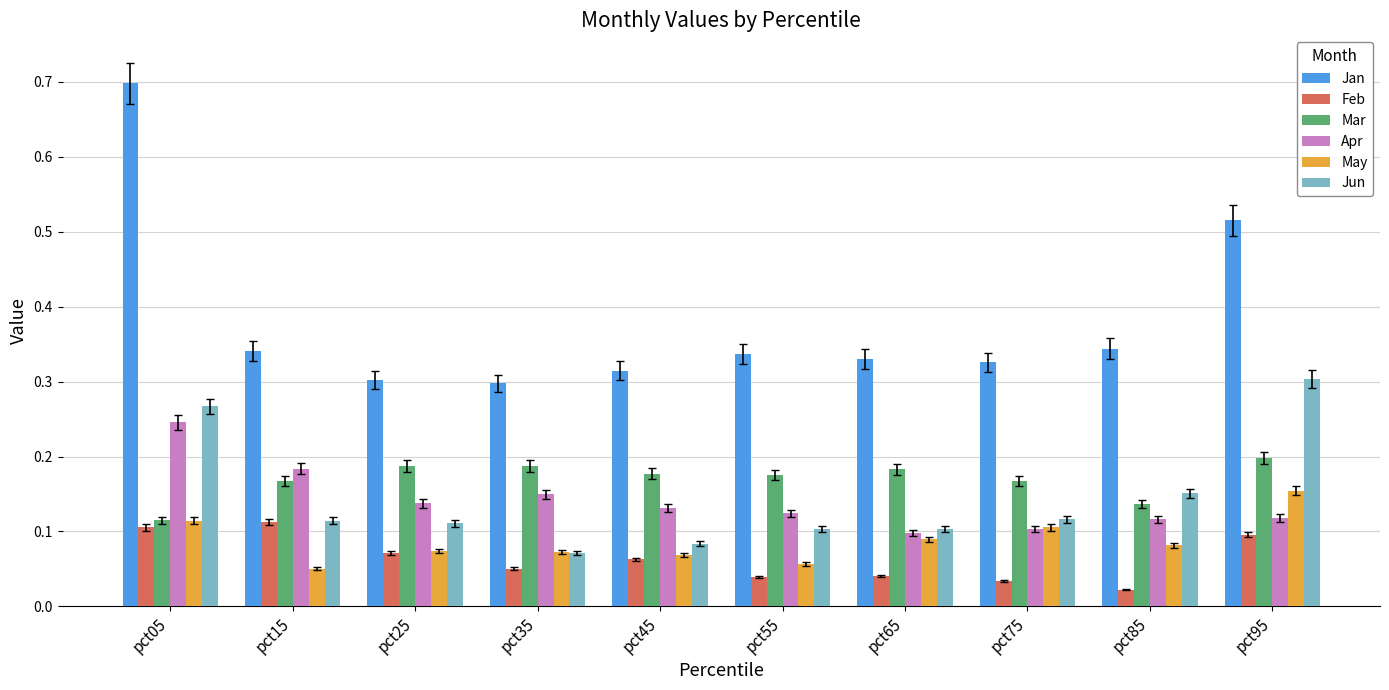

Between pct15 and pct85, which series saw the biggest shift?

Feb